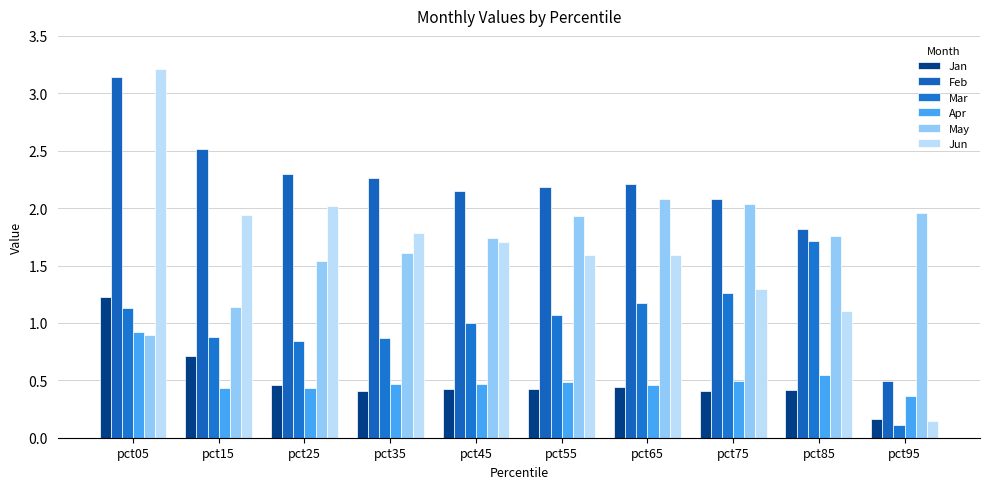

What is the difference between the second highest and second lowest values in the Jun series?

0.9